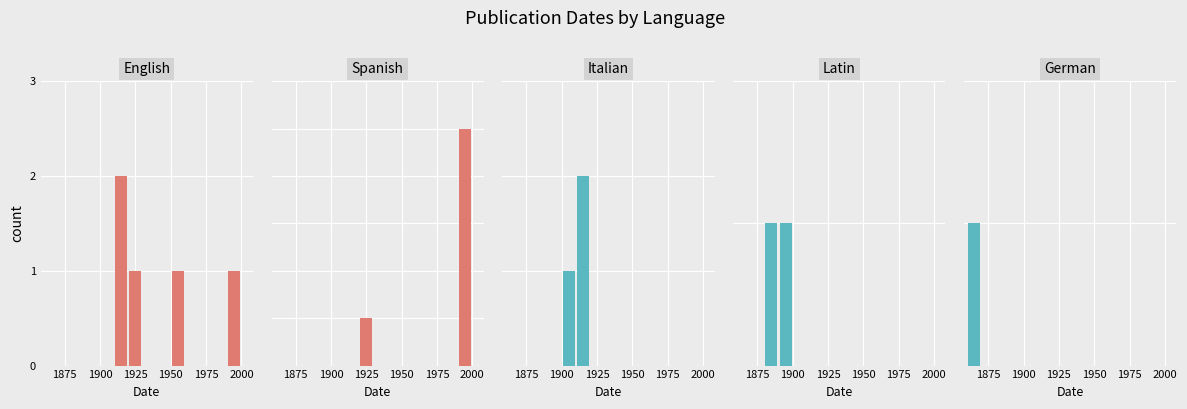

True or false: German has a value of 0 at 1975.

True